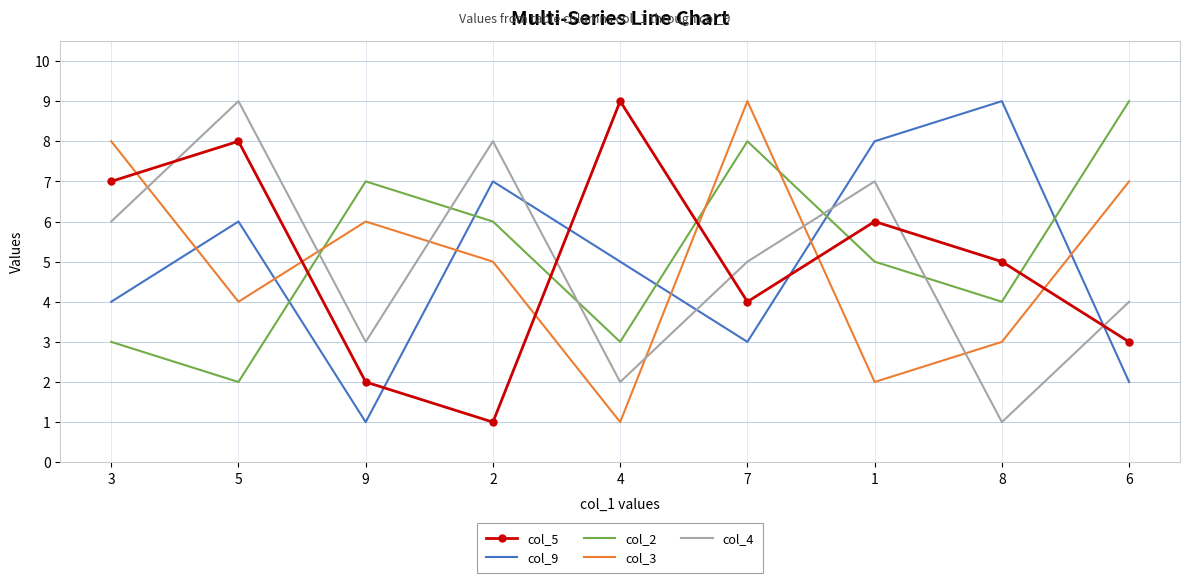

Is the value of col_3 at 3 greater than the value of col_2 at 9?

Yes